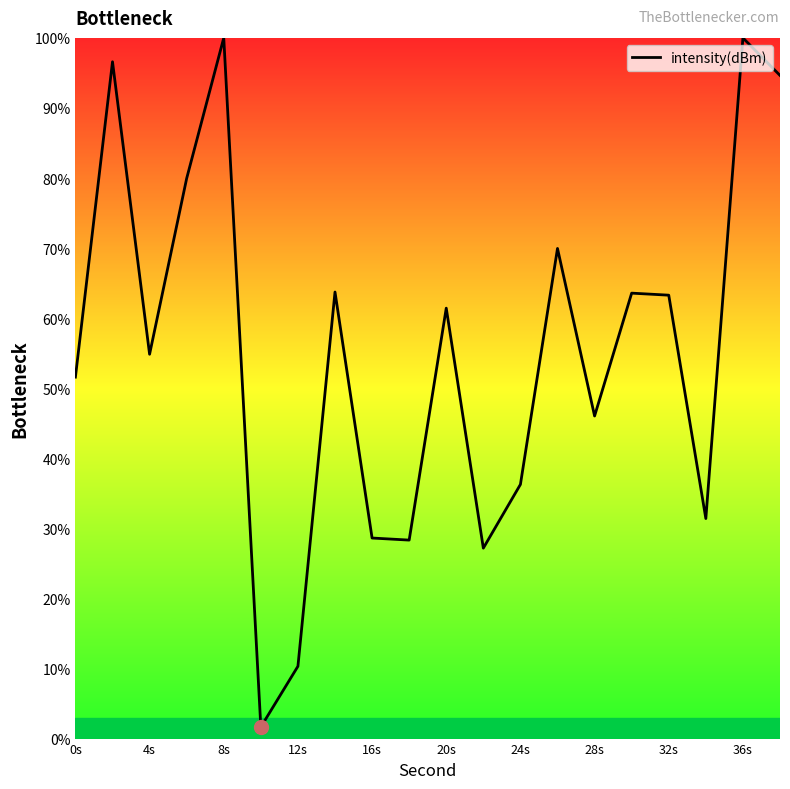

What is the difference between the second highest and minimum values?

98.3